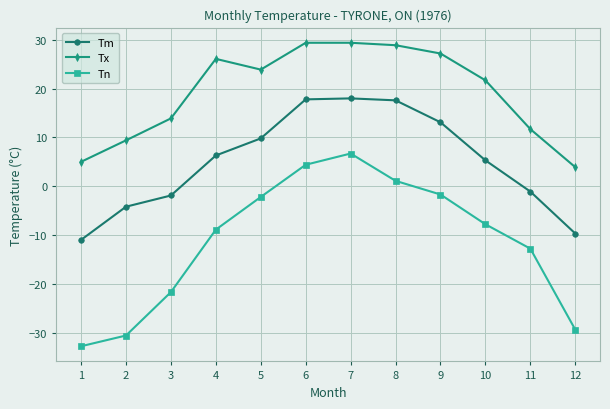

Count the number of categories in the chart.

12